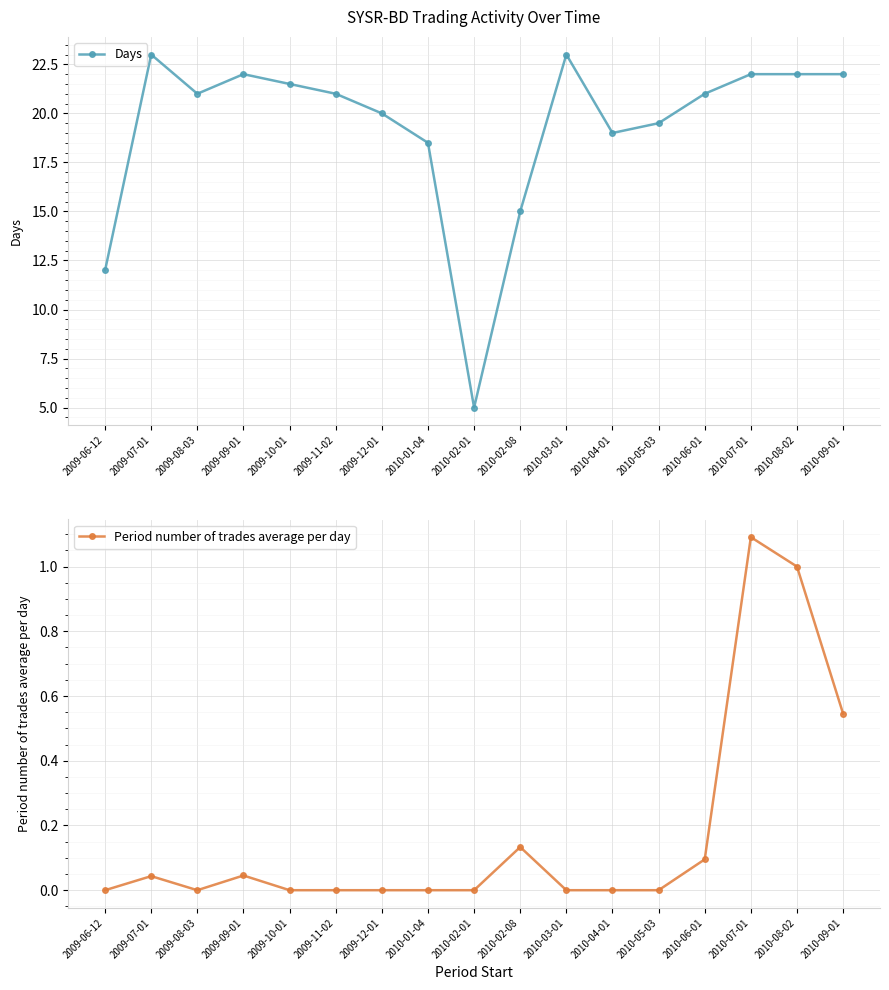

At which category is the sum across all series the highest?

2010-07-01